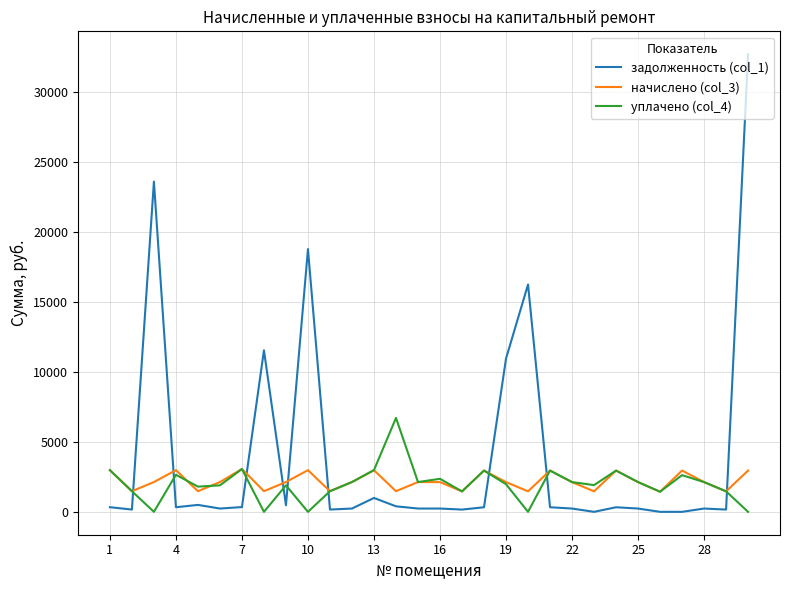

Which series has the largest total across all categories?

задолженность (col_1)